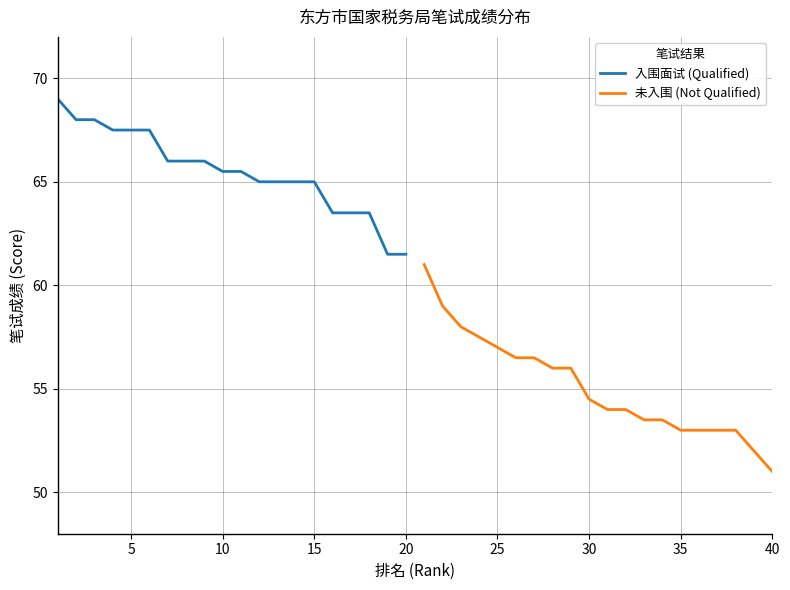

What is the lowest value of the 入围面试 (Qualified) series?

61.5